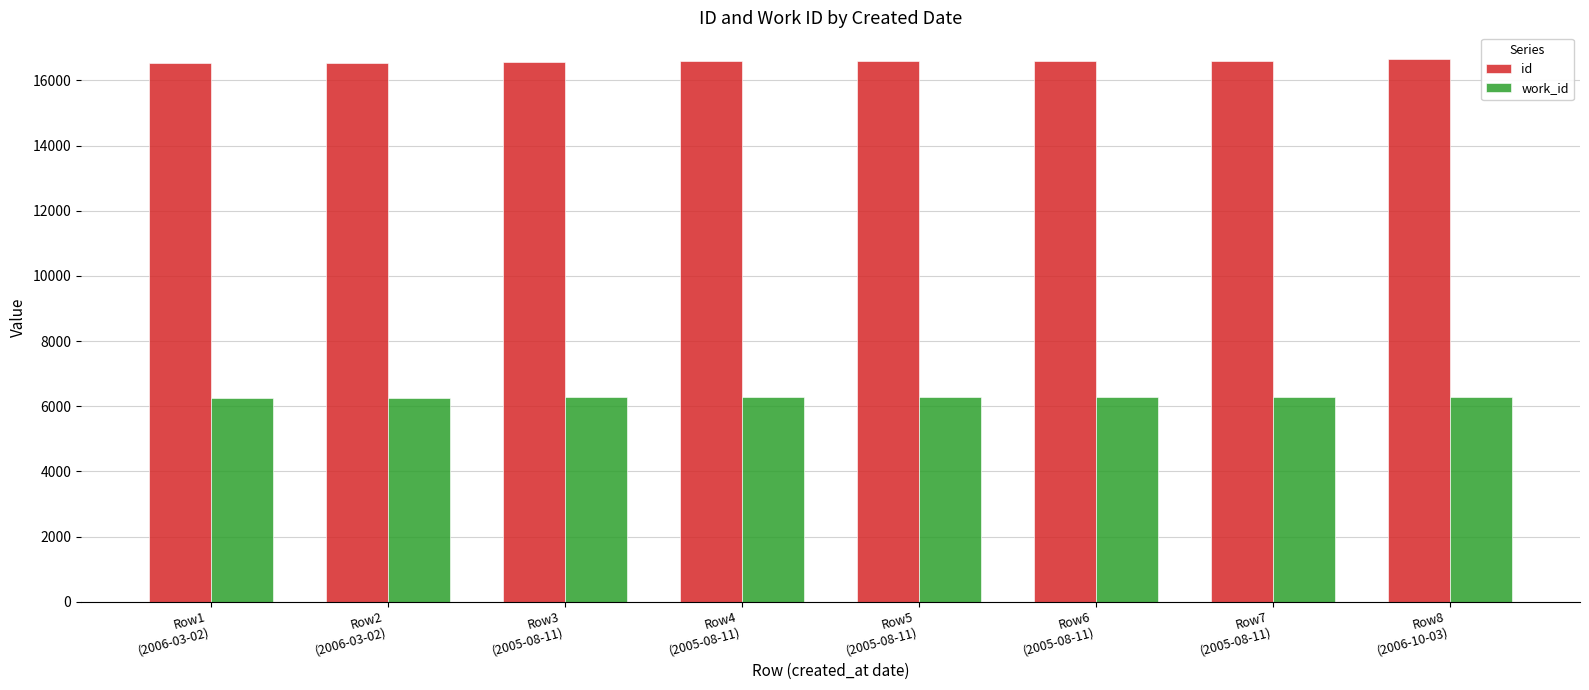

What is the greatest value displayed?

16644